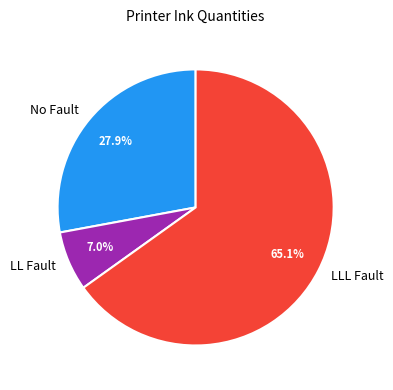

Count the number of slices in the pie.

3